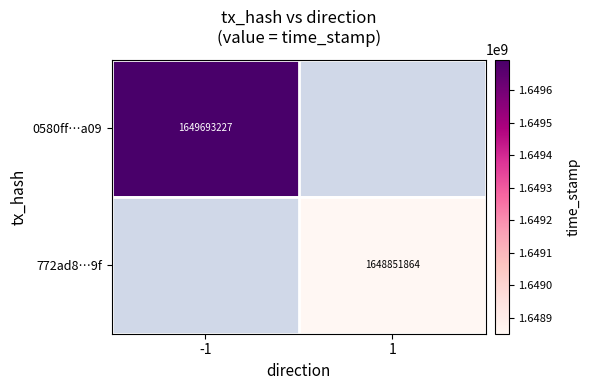

How many categories are shown in the chart?

2